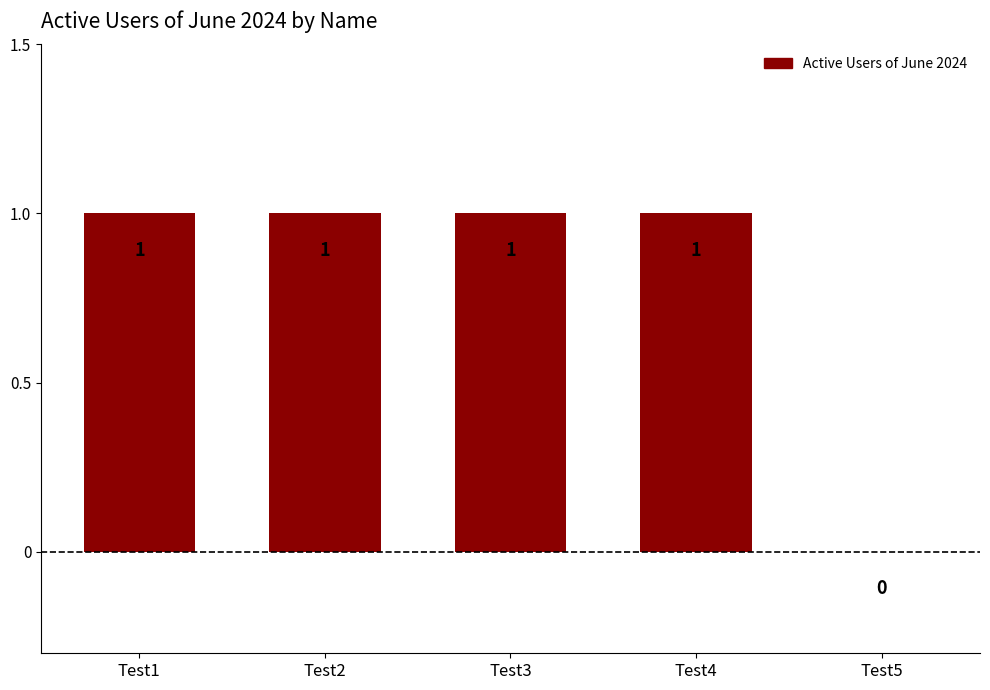

What is the ratio of the value at Test4 to the value at Test2?

1.0